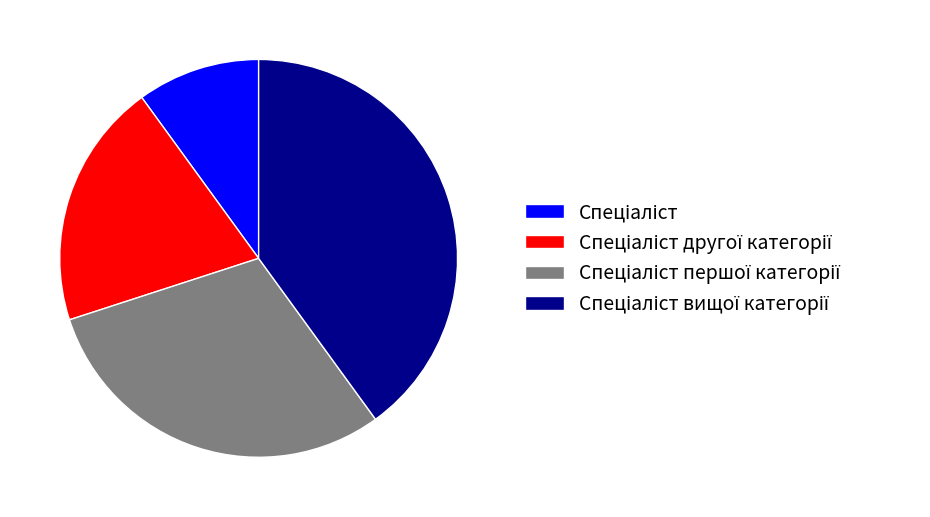

How many segments does this pie chart have?

4